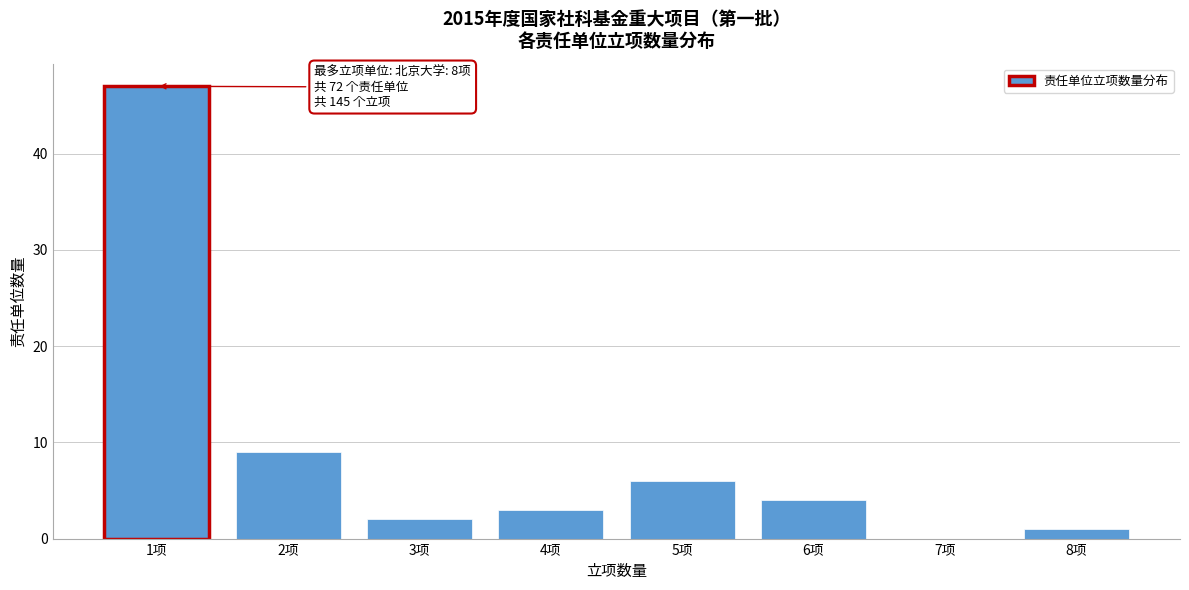

Reading left to right, transcribe all the data shown in this chart.

1项=47	2项=9	3项=2	4项=3	5项=6	6项=4	7项=0	8项=1